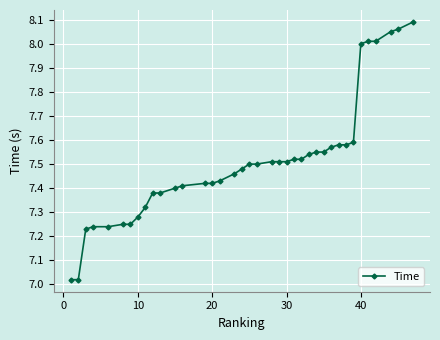

How many lines are shown in the chart?

1